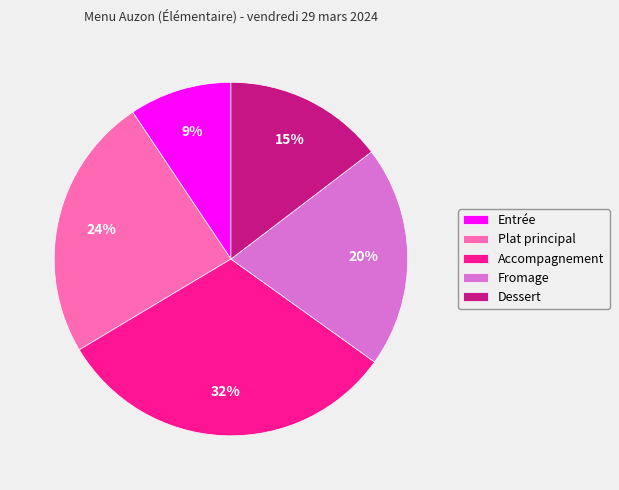

Does Fromage account for over 50% of the chart?

No